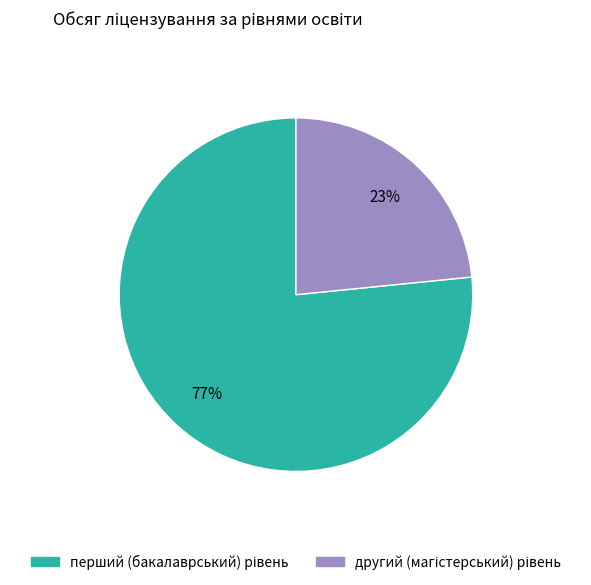

To the nearest percent, what is the average slice percentage?

50%